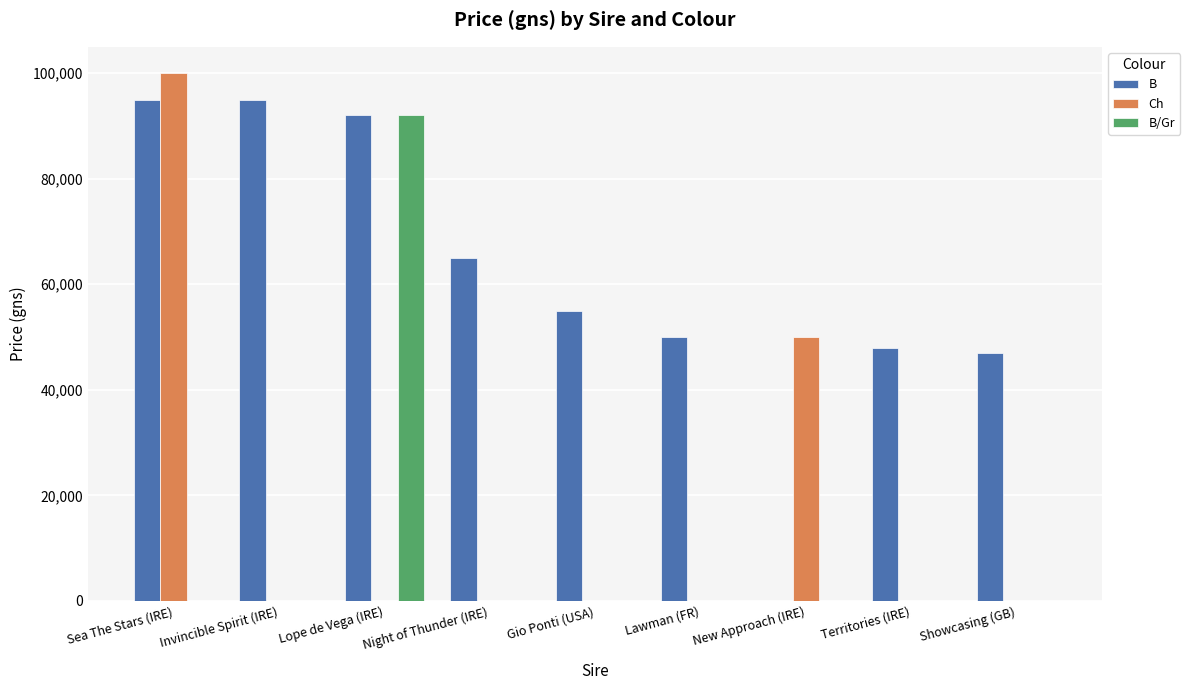

What is the sum of all B values?

547000